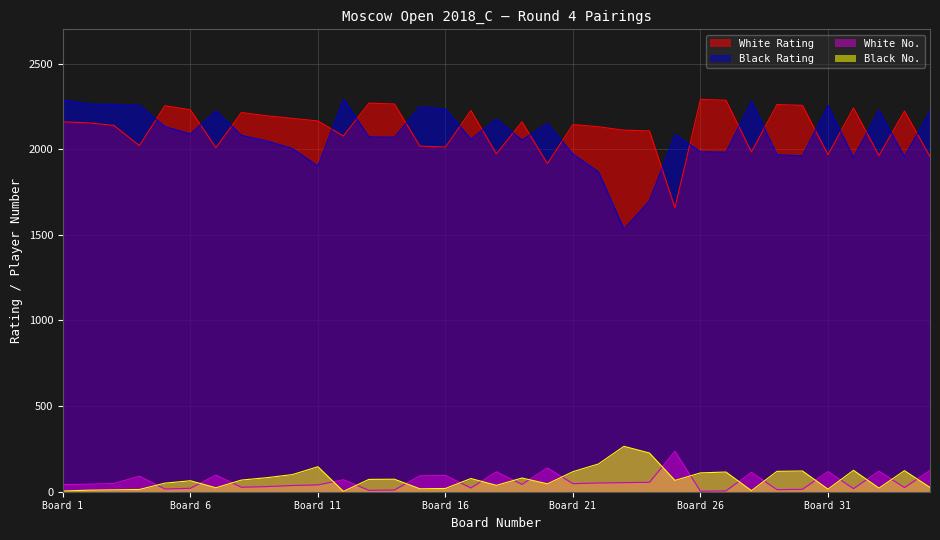

At which label does White No. first exceed 44?

3